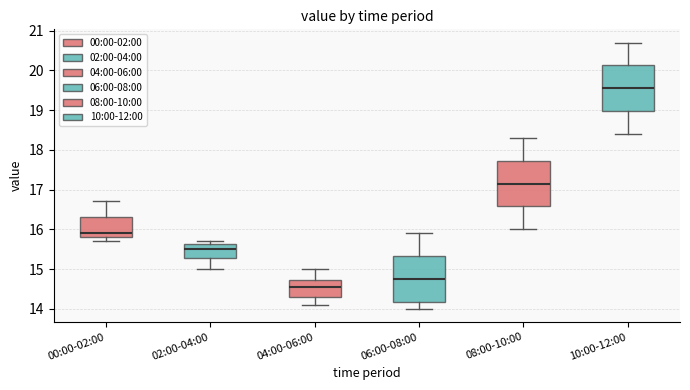

Where is the lower edge of the box for 02:00-04:00 on the y-axis? The values are not printed on the chart, so give them approximately, as read against the axis.

15.3